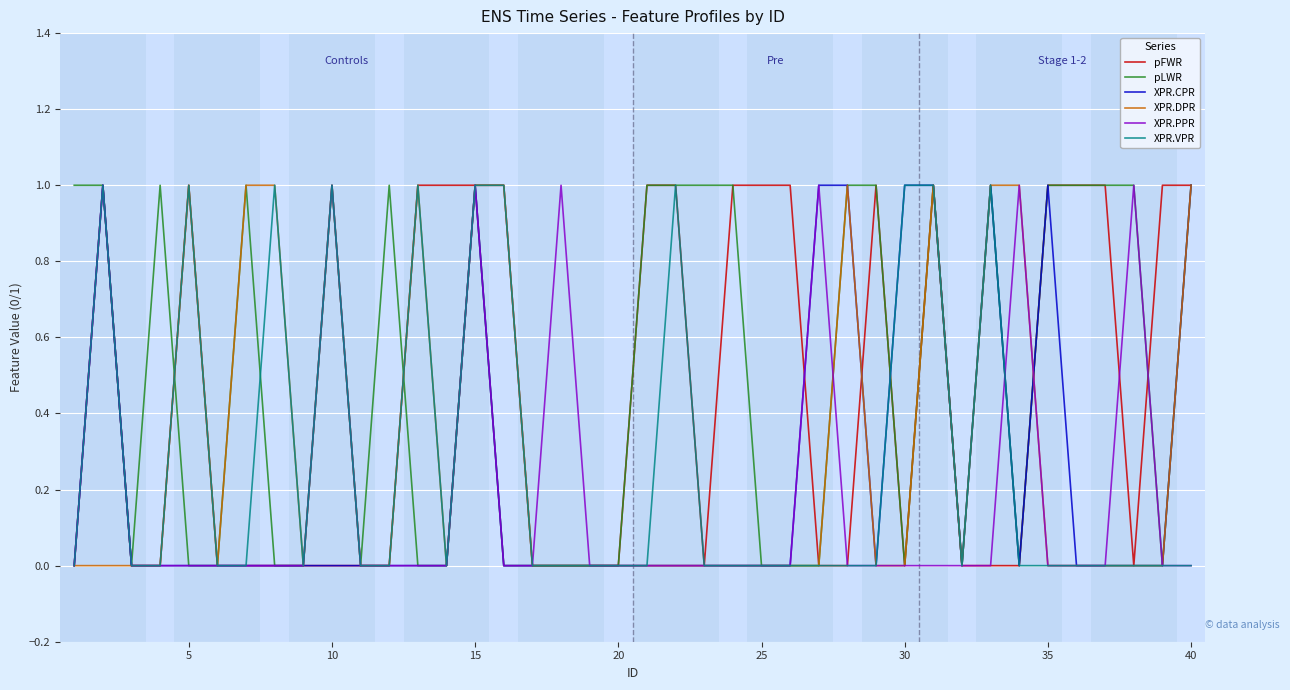

Does the chart have visible grid lines?

Yes